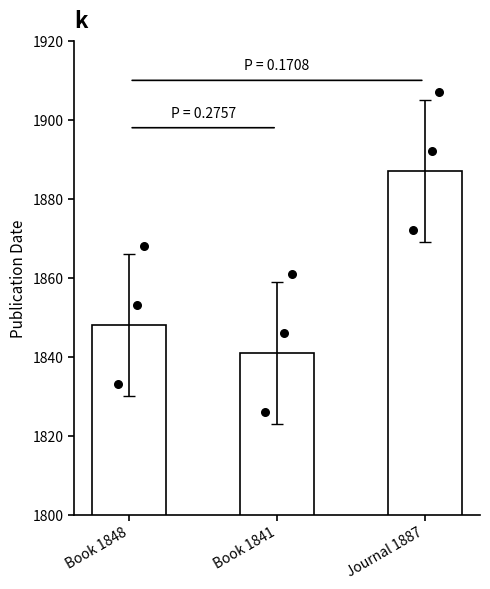

What is the change in value from Book 1841 to Journal 1887?

+46